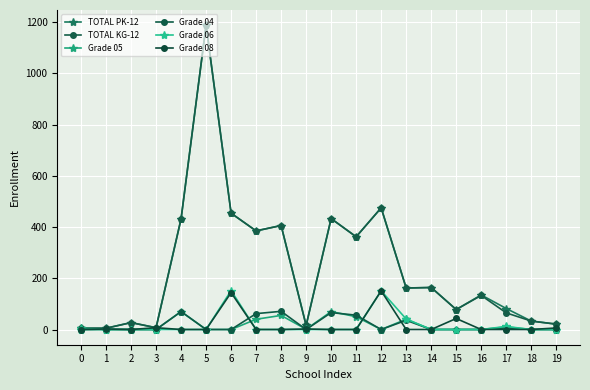

How many distinct data groups are displayed?

6